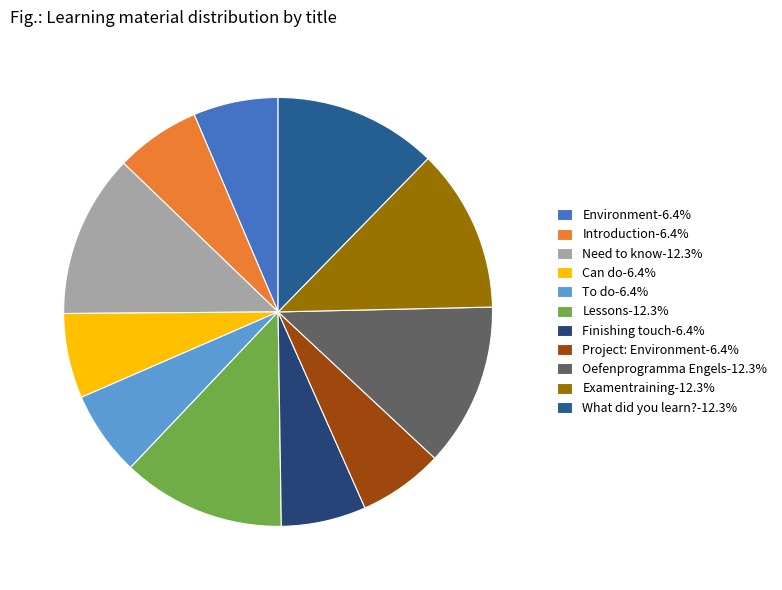

True or false: Environment accounts for 6% of the total.

True